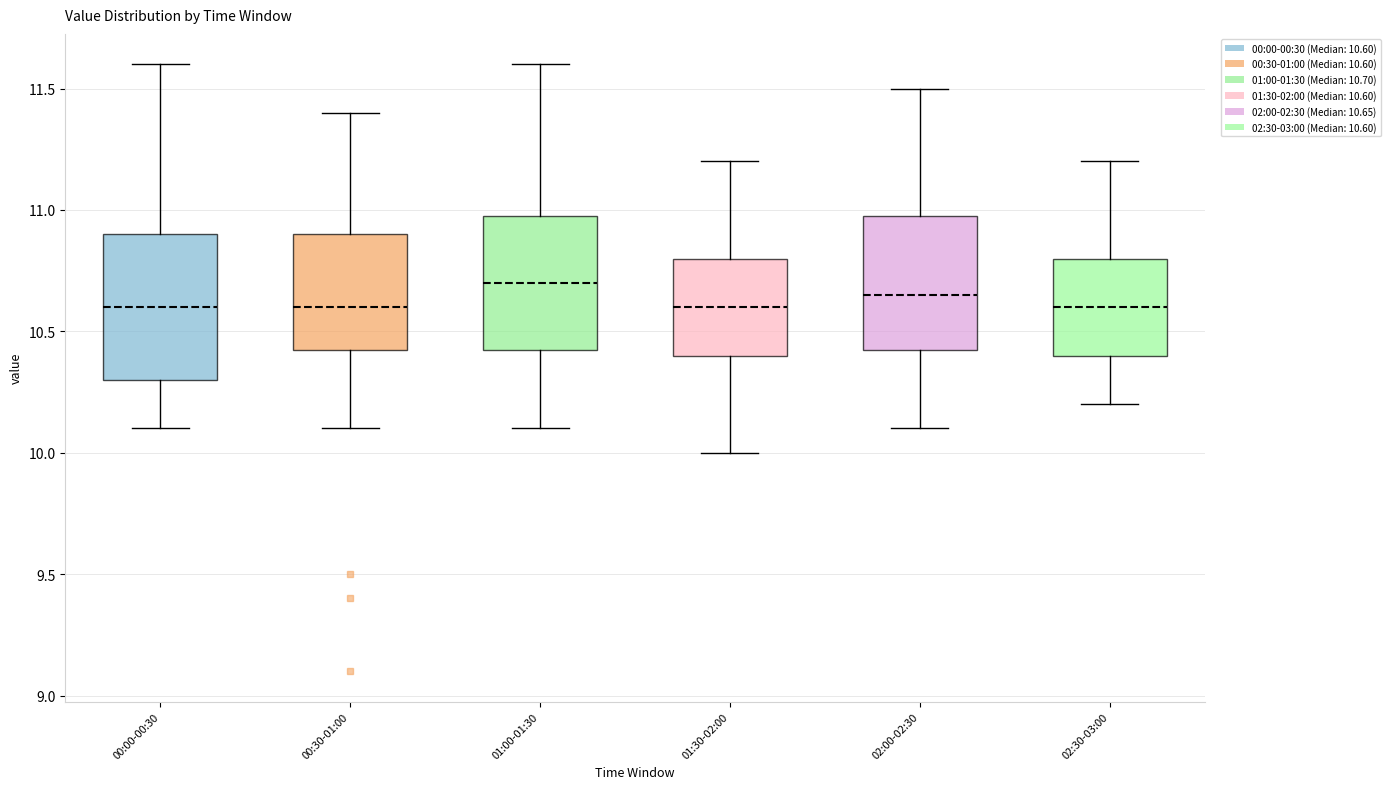

Reading left to right, transcribe this box plot: for each box, give where its median line is, the range the box spans, and where its two whiskers end, as read against the y-axis. The values are not printed on the chart, so give them approximately, as read against the axis.

00:00-00:30: median 10.60, box 10.30 to 10.90, whiskers 10.10 to 11.60
00:30-01:00: median 10.60, box 10.45 to 10.90, whiskers 10.10 to 11.40
01:00-01:30: median 10.70, box 10.45 to 11.00, whiskers 10.10 to 11.60
01:30-02:00: median 10.60, box 10.40 to 10.80, whiskers 10.00 to 11.20
02:00-02:30: median 10.65, box 10.45 to 11.00, whiskers 10.10 to 11.50
02:30-03:00: median 10.60, box 10.40 to 10.80, whiskers 10.20 to 11.20